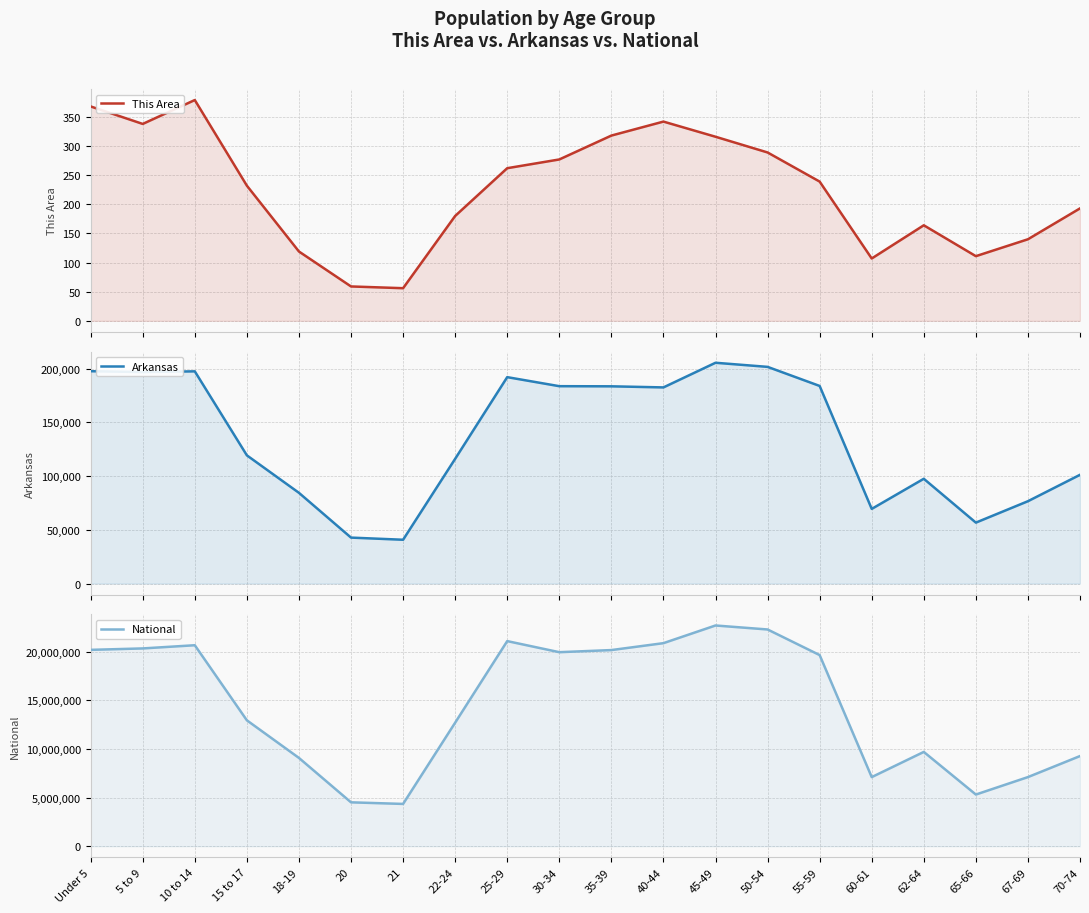

At how many categories does at least one series exceed 8351928?

15